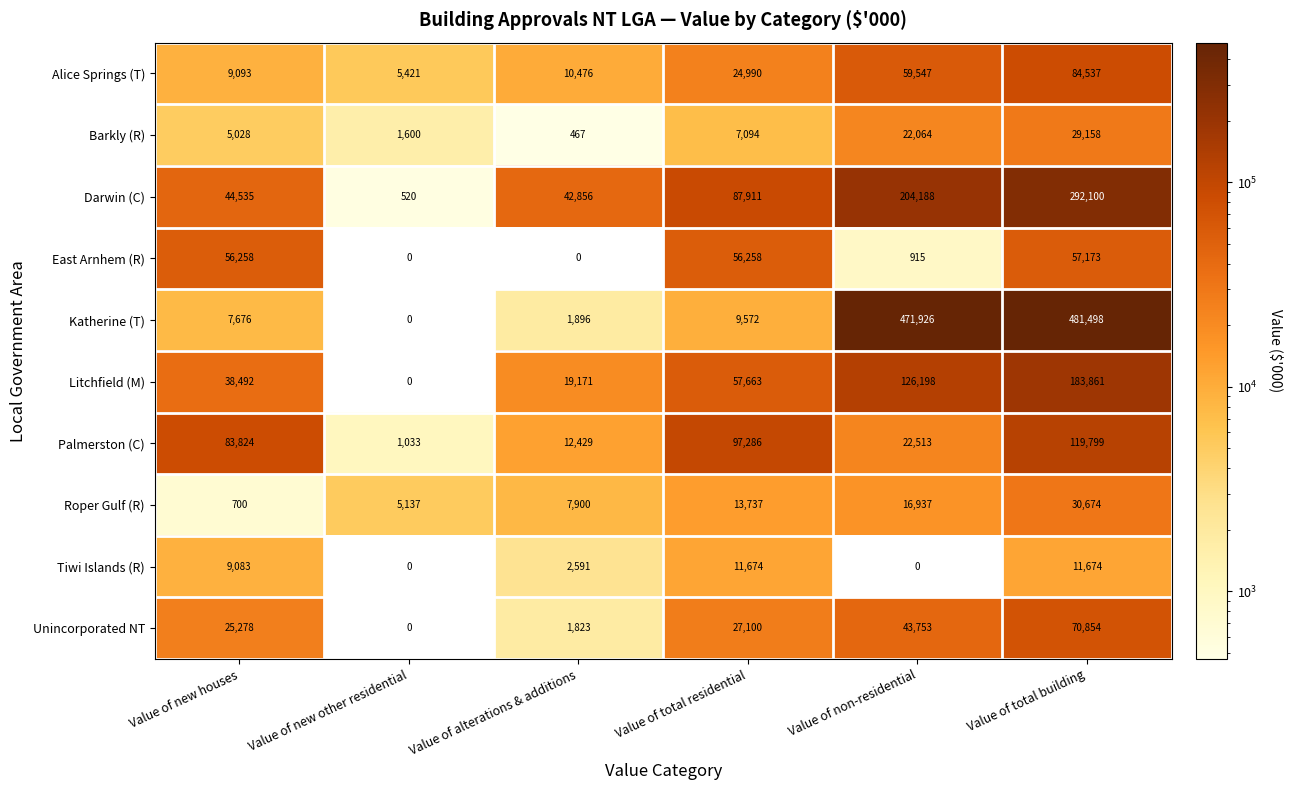

What is the total value across all series at Value of total residential?

393285